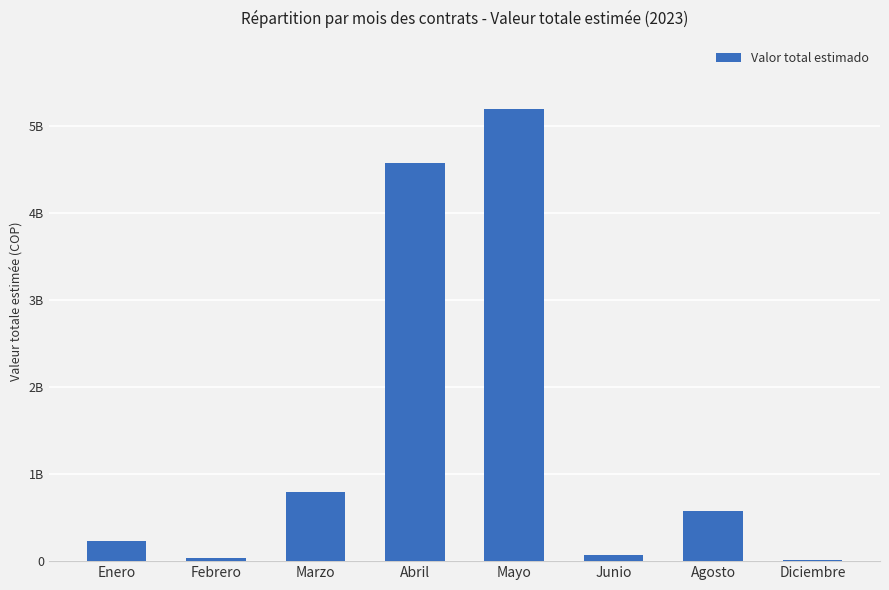

Are the bars horizontal?

No